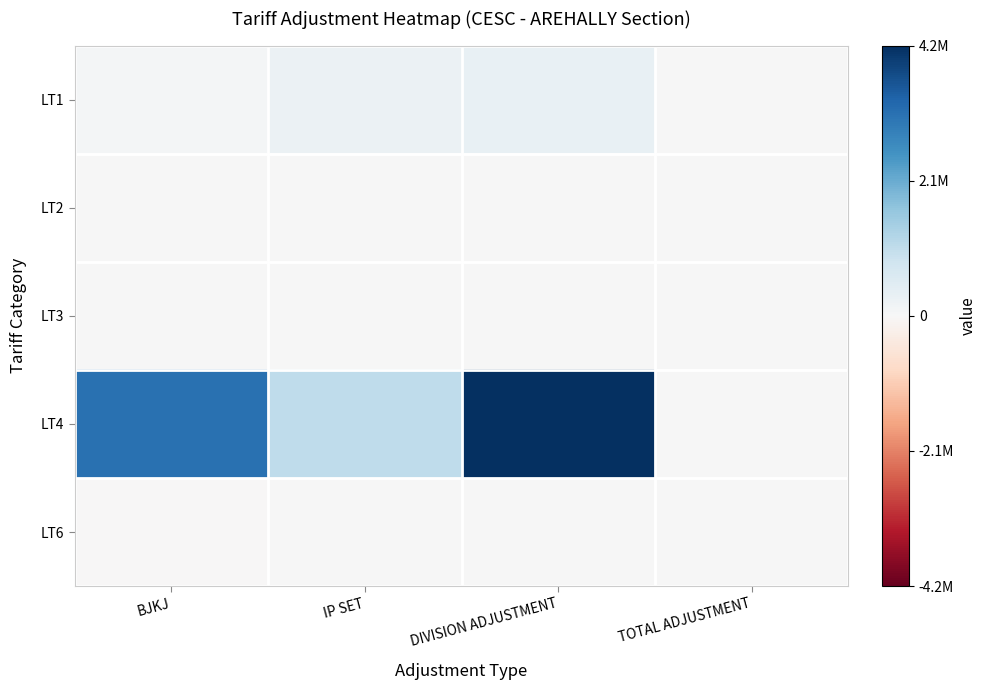

What is the minimum value shown in the chart?

-28680.0